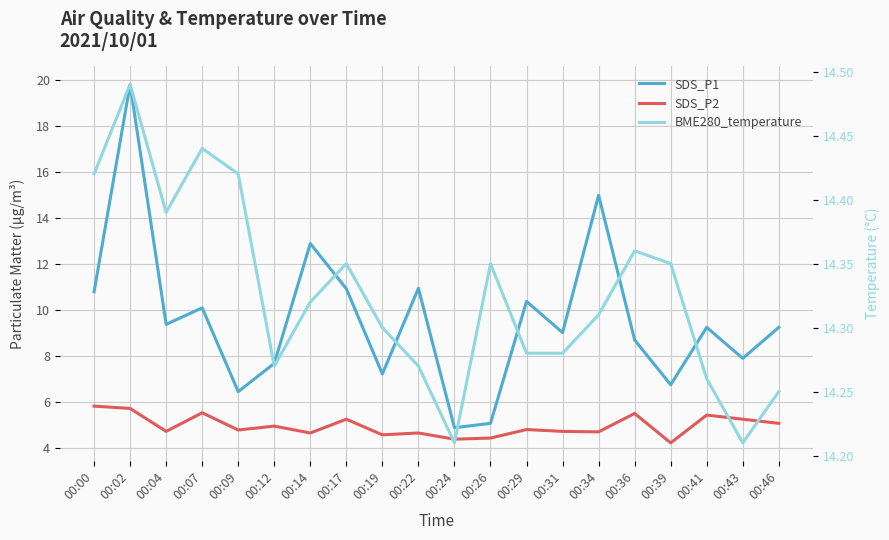

Where is the first local minimum for SDS_P2?

00:04